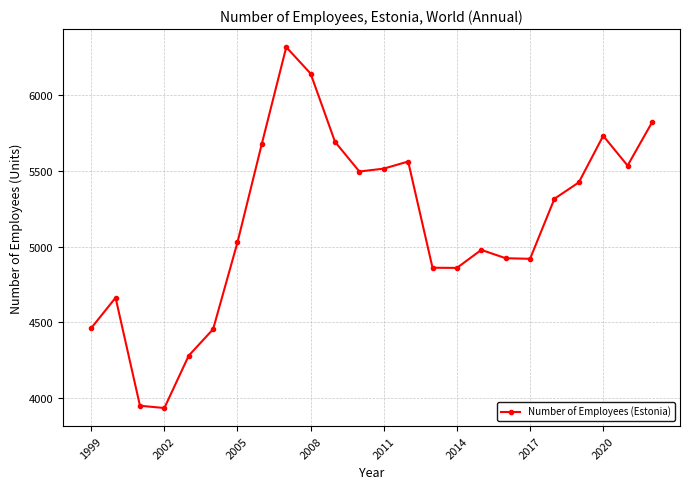

What is the maximum value shown in the chart?

6319